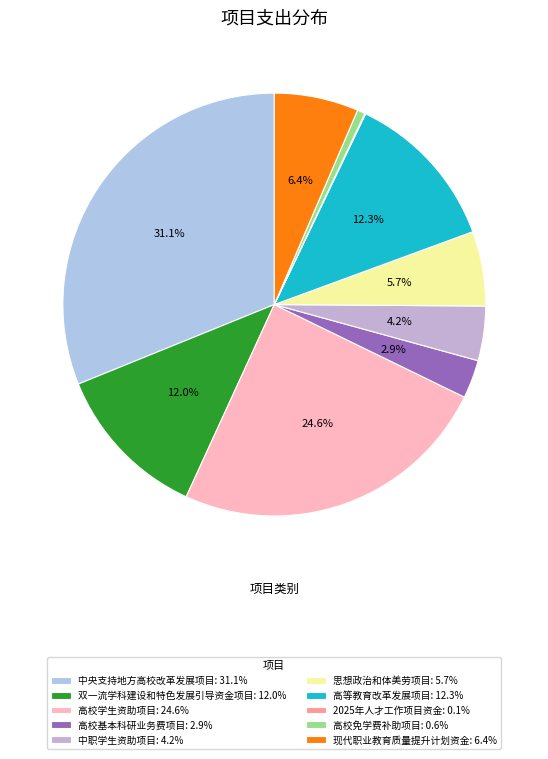

Which slice is the largest?

中央支持地方高校改革发展项目